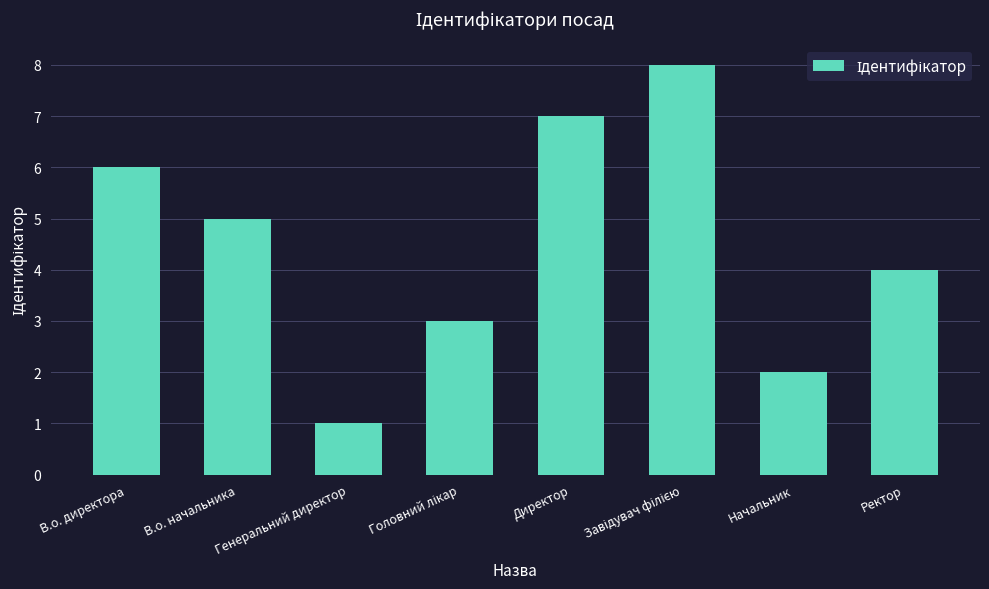

Reading right to left, list all the values displayed in this chart.

4	2	8	7	3	1	5	6